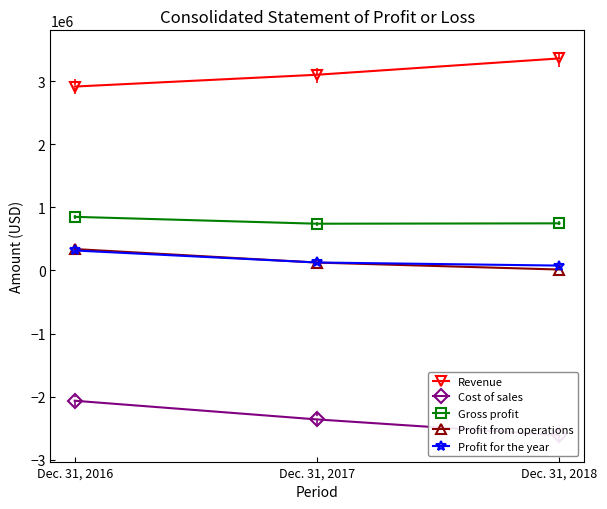

At Dec. 31, 2018, list the series in order from largest to smallest.

Revenue, Gross profit, Profit for the year, Profit from operations, Cost of sales